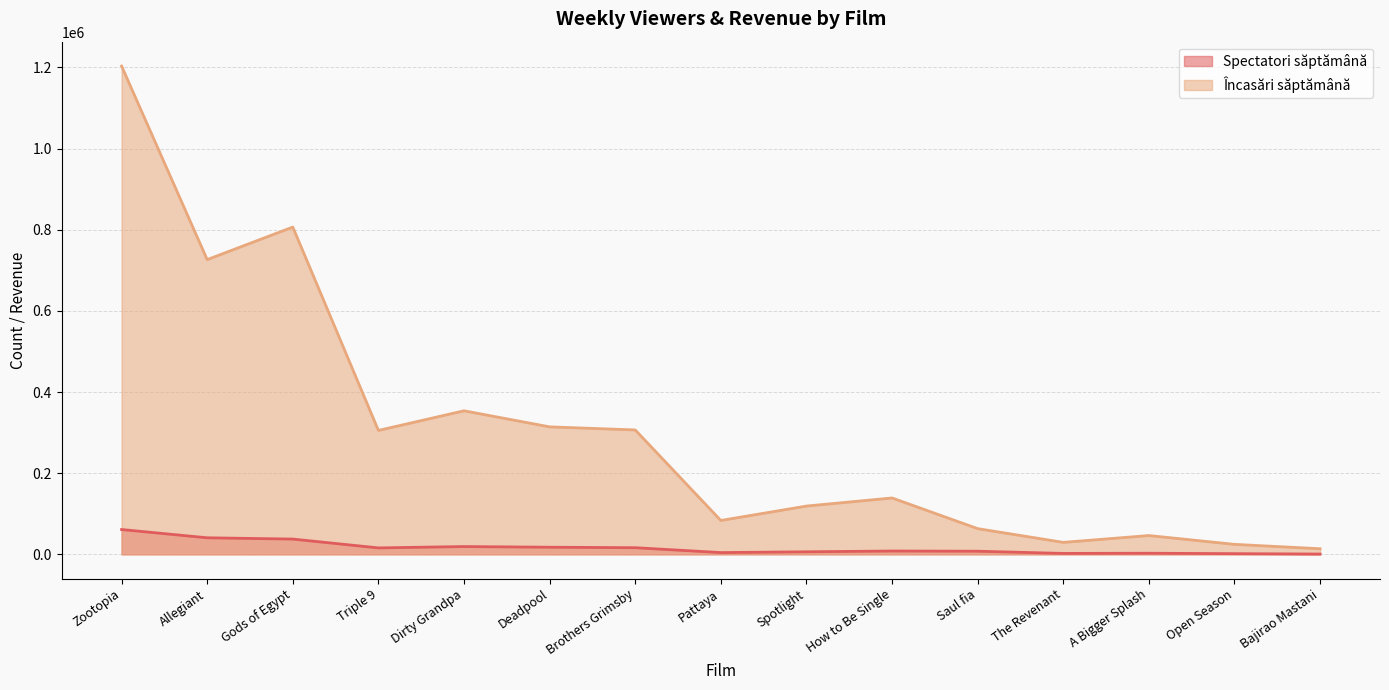

Which series changed the most between Zootopia and Allegiant?

Încasări săptămână